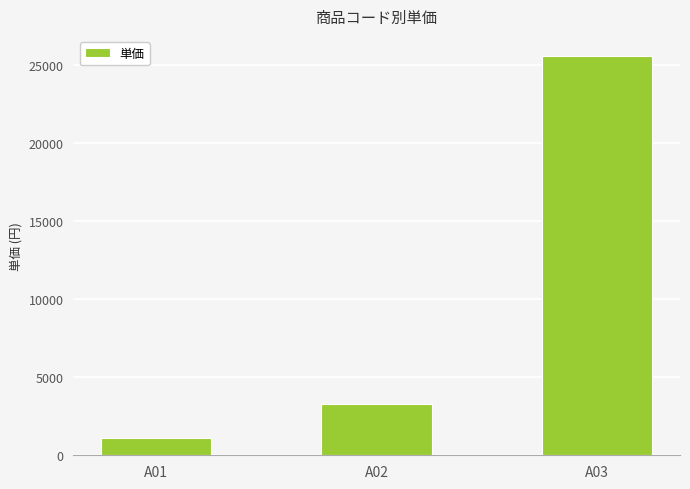

Which label corresponds to the largest value in the chart?

A03